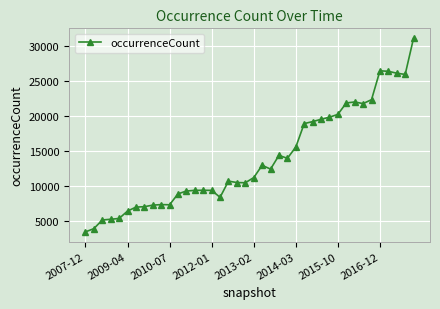

What is the average value?

13871